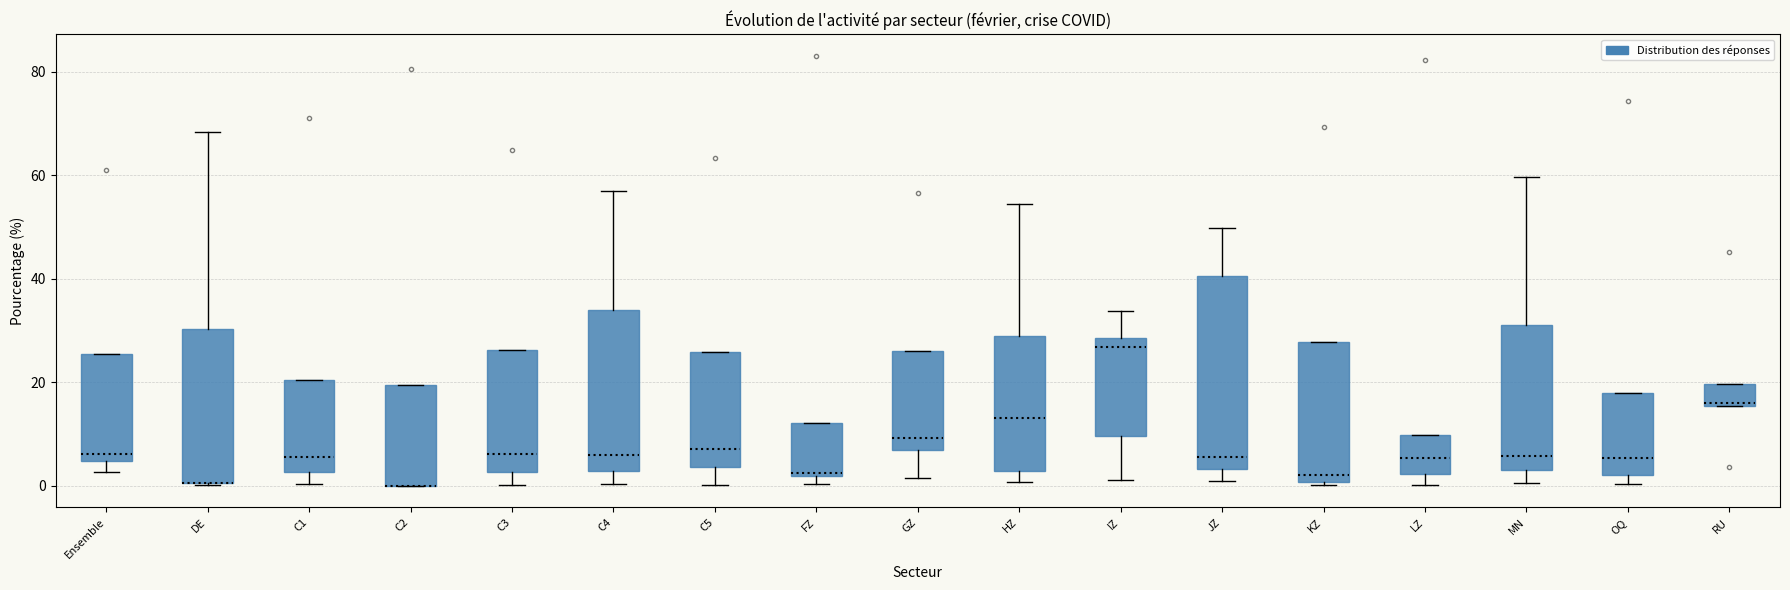

Reading left to right, transcribe this box plot: for each box, give where its median line is, the range the box spans, and where its two whiskers end, as read against the y-axis. The values are not printed on the chart, so give them approximately, as read against the axis.

Ensemble: median 6, box 4 to 26, whiskers 2 to 26
DE: median 0 (drawn on the box's lower edge), box 0 to 30, whiskers 0 to 68
C1: median 6, box 2 to 20, whiskers 0 to 20
C2: median 0 (drawn on the box's lower edge), box 0 to 20, whiskers 0 to 20
C3: median 6, box 2 to 26, whiskers 0 to 26
C4: median 6, box 2 to 34, whiskers 0 to 58
C5: median 8, box 4 to 26, whiskers 0 to 26
FZ: median 2, box 2 to 12, whiskers 0 to 12
GZ: median 10, box 6 to 26, whiskers 2 to 26
HZ: median 14, box 2 to 30, whiskers 0 to 54
IZ: median 26, box 10 to 28, whiskers 2 to 34
JZ: median 6, box 4 to 40, whiskers 0 to 50
KZ: median 2, box 0 to 28, whiskers 0 to 28
LZ: median 6, box 2 to 10, whiskers 0 to 10
MN: median 6, box 4 to 32, whiskers 0 to 60
OQ: median 6, box 2 to 18, whiskers 0 to 18
RU: median 16, box 16 to 20, whiskers 16 to 20